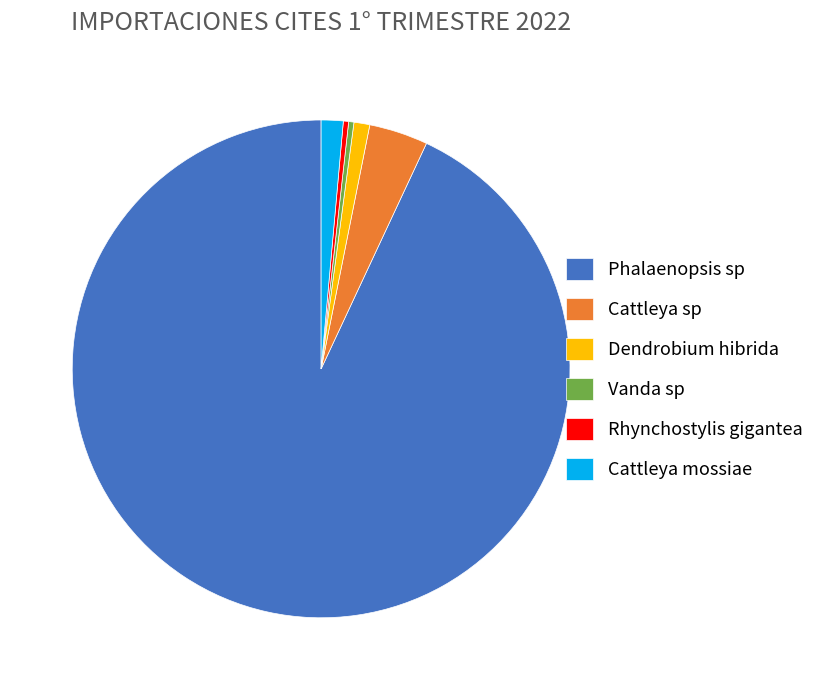

How many slices are in this pie chart?

6